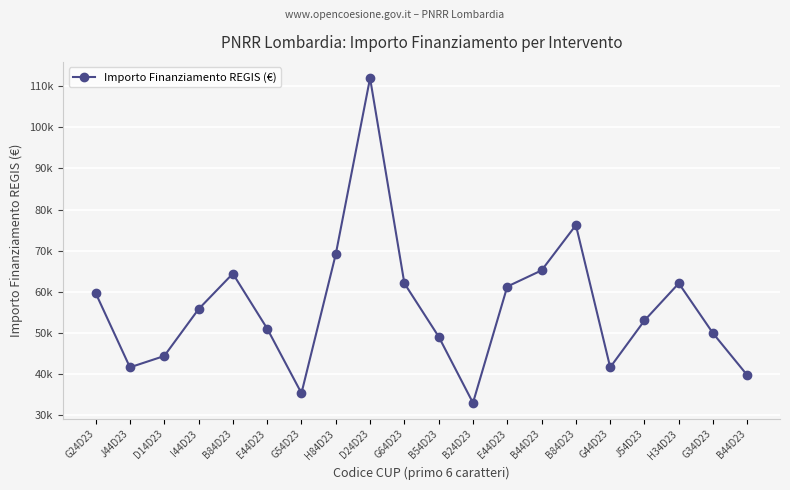

What is the label of the 18th point from the left?

H34D23